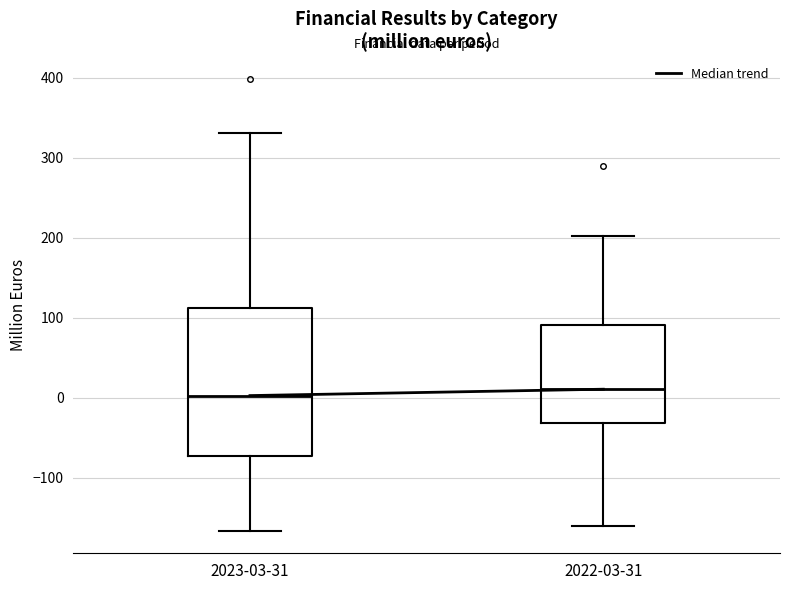

Reading left to right, read every box against the y-axis: the position of its median line, the range the box covers, and the ends of its whiskers. The values are not printed on the chart, so give them approximately, as read against the axis.

2023-03-31: median 0, box -70 to 110, whiskers -170 to 330
2022-03-31: median 10, box -30 to 90, whiskers -160 to 200